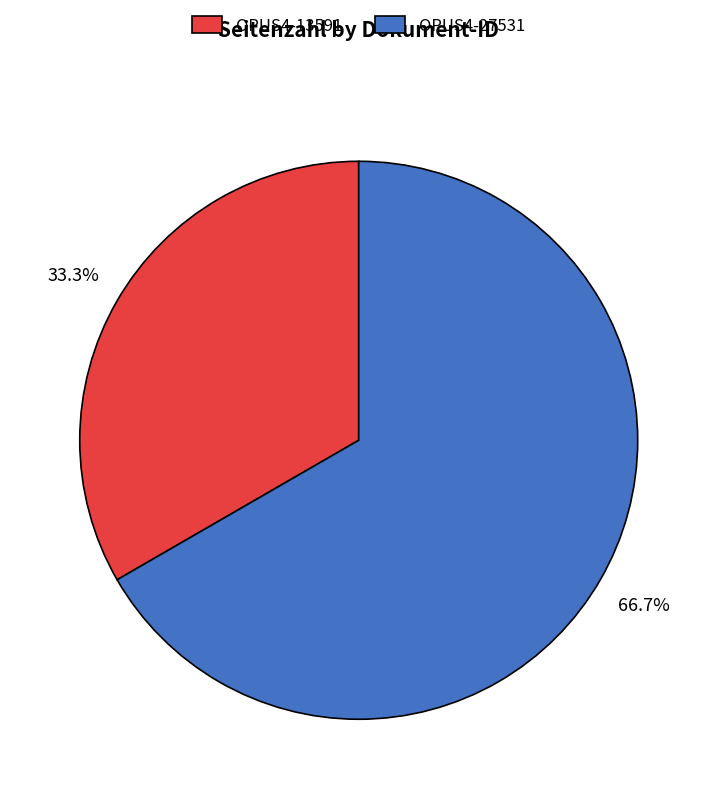

What percentage is NOT represented by OPUS4-27531?

33.3%